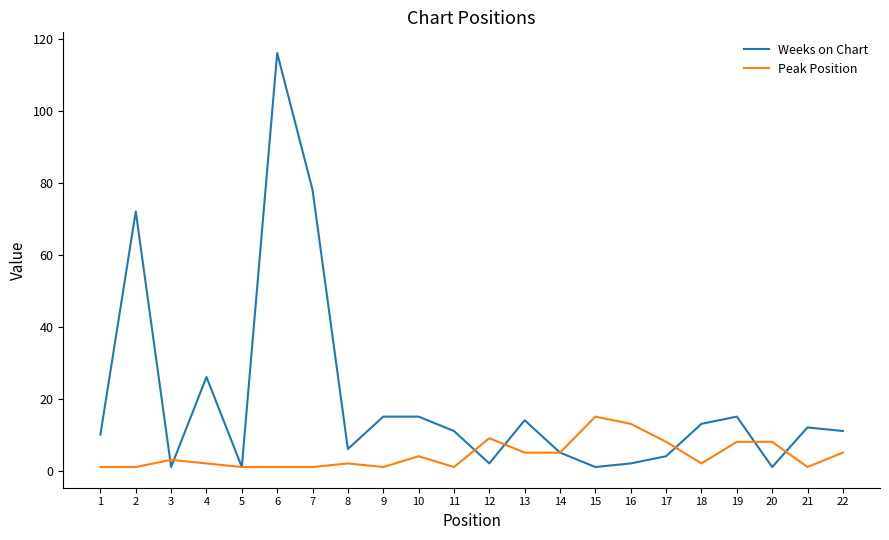

Which series has the largest range (max minus min)?

Weeks on Chart